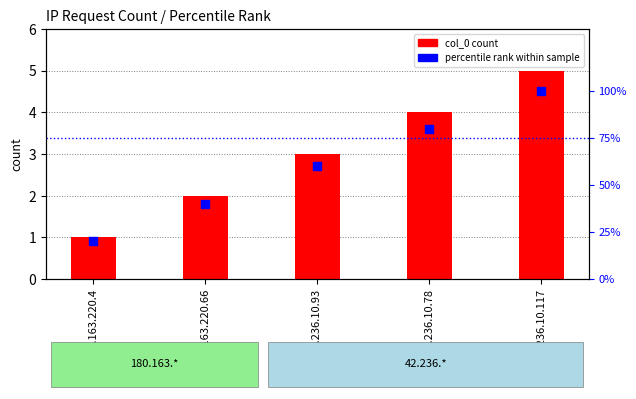

Which series has the largest total across all categories?

percentile rank